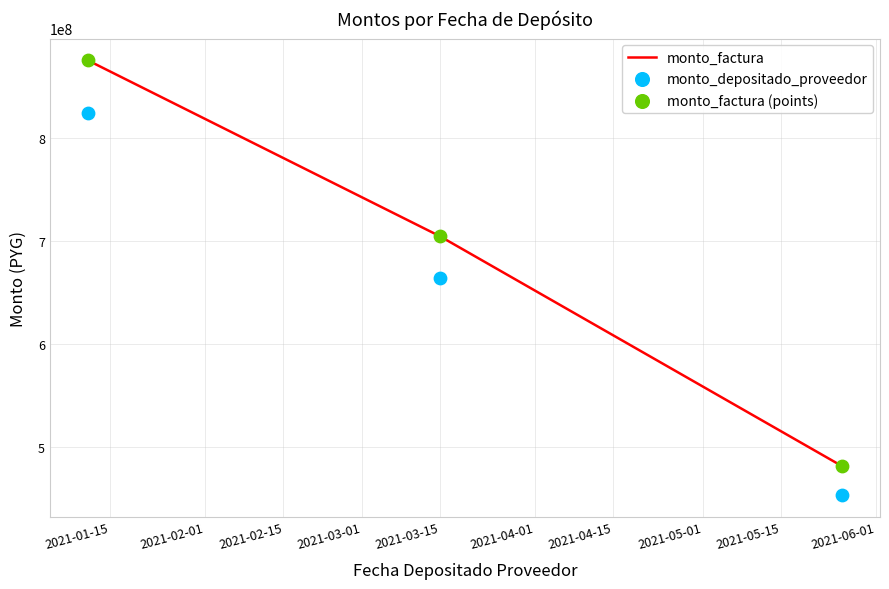

At which category is the sum across all series the highest?

2021-01-15